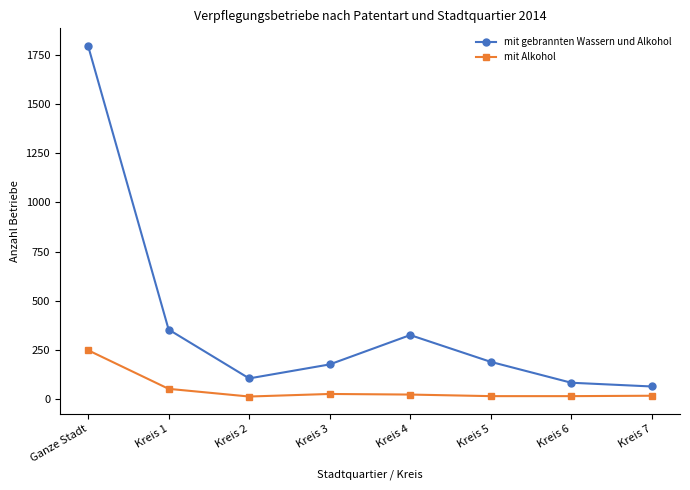

Where does the mit gebrannten Wassern und Alkohol series first go above 190?

Ganze Stadt